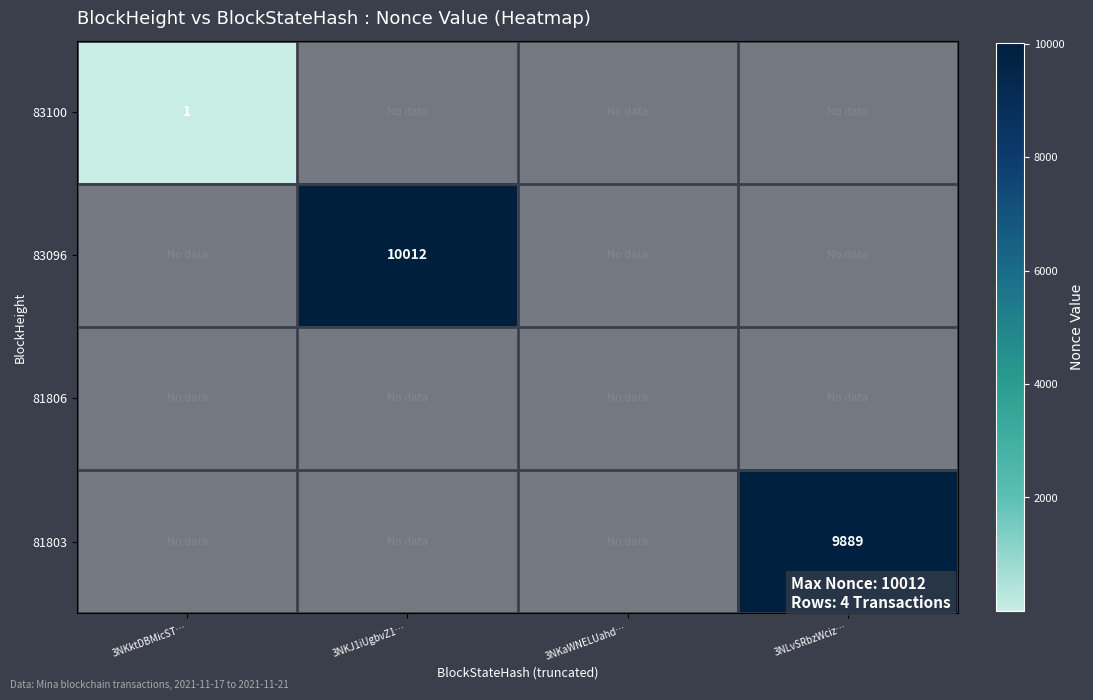

The value of 83096 at 3NKJ1iUgbvZ1… is 10012. True or false?

True